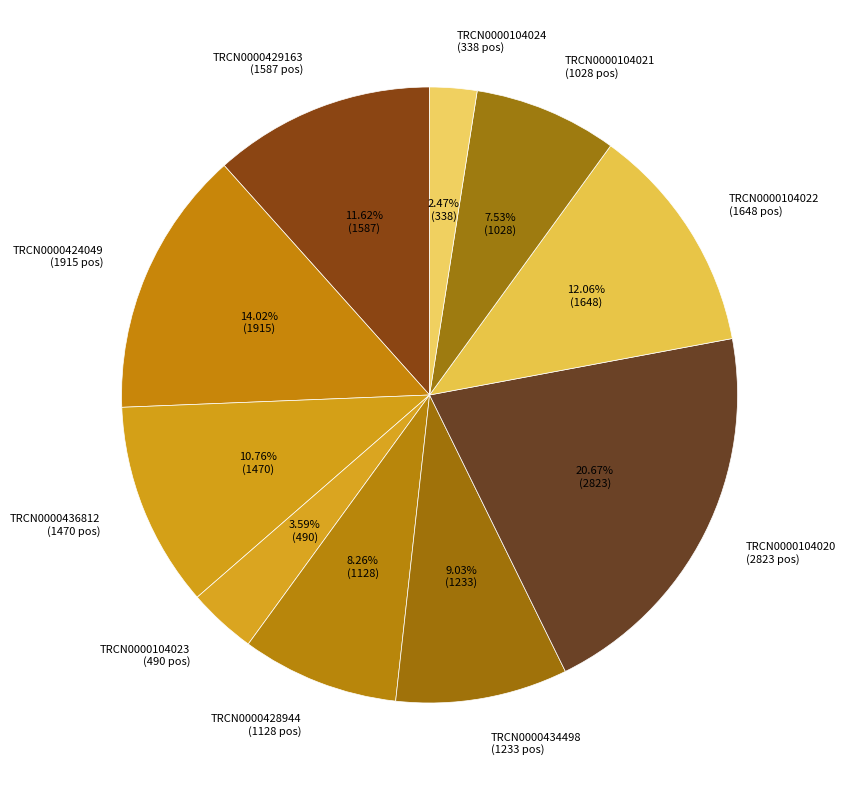

To the nearest percent, what is the difference between the largest and smallest slice percentages?

18%